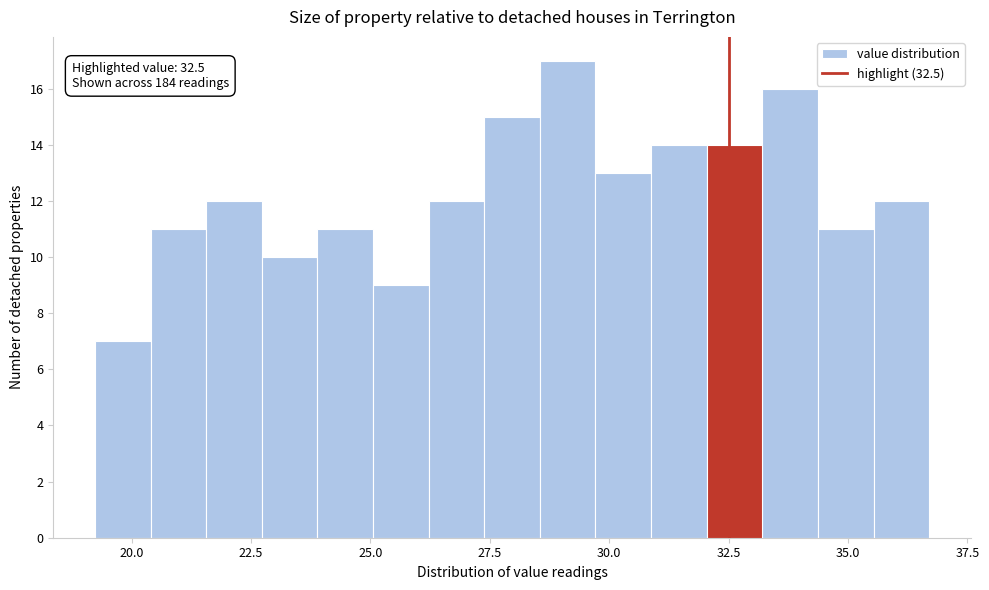

Read against the x-axis, roughly where is the centre of the tallest bar?

29.0